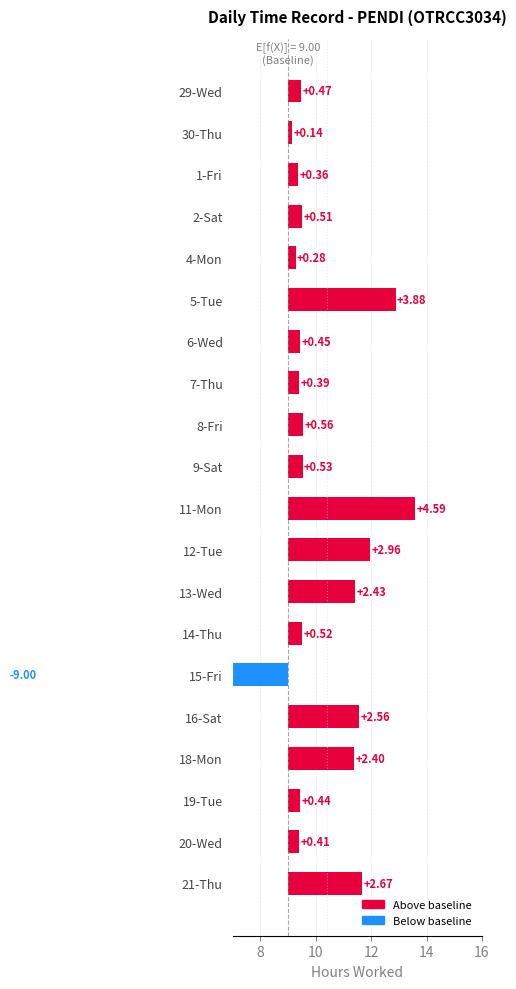

How many values exceed 0?

19